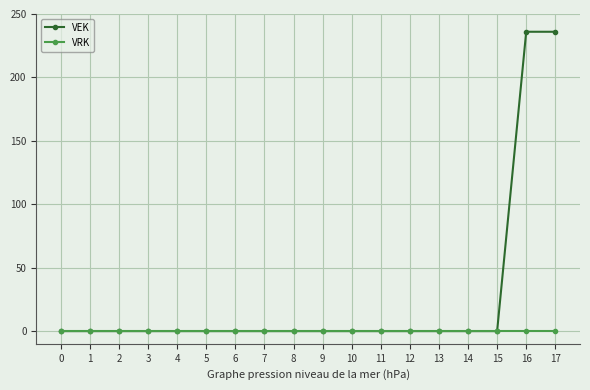

What is the total value across all series at 16?

236